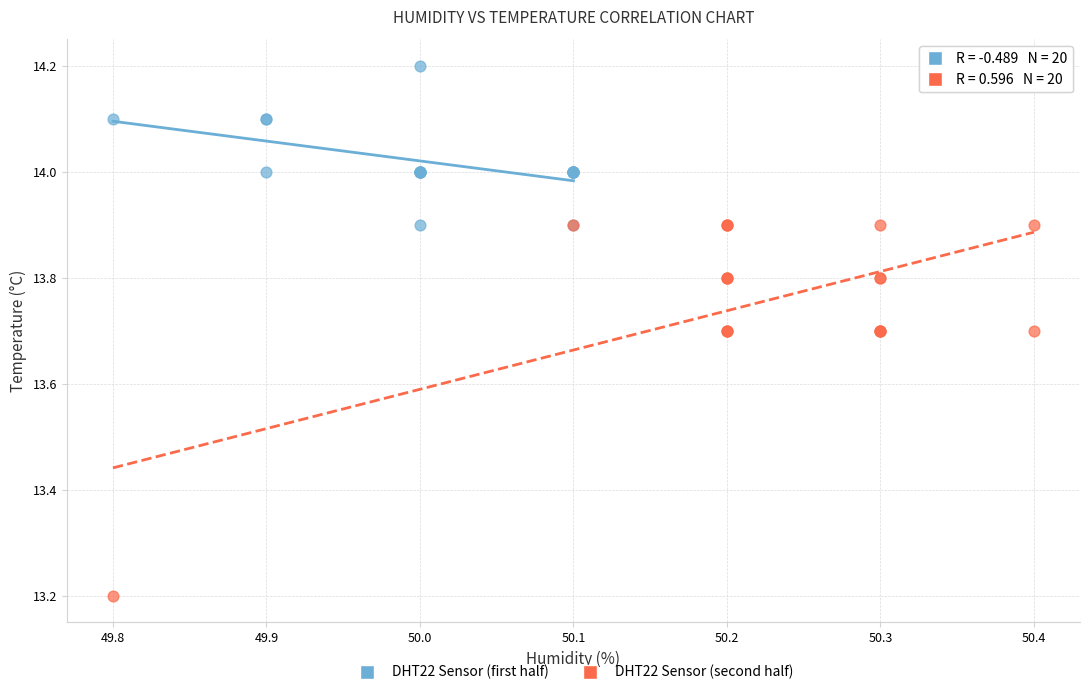

Which series reaches the minimum Y coordinate?

DHT22 Sensor (second half)